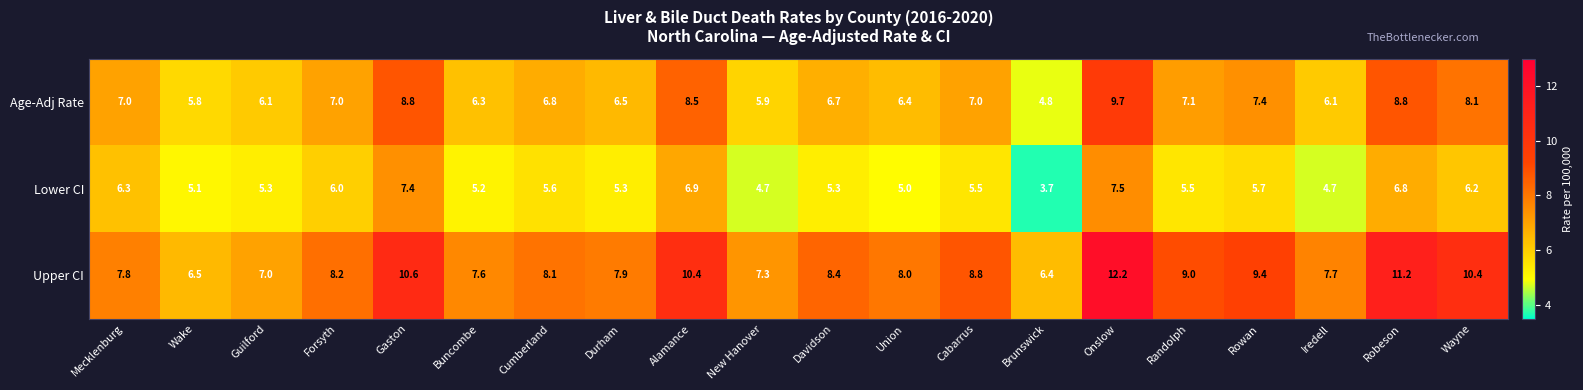

Is it true that Lower CI equals 2.1 at Wayne?

False